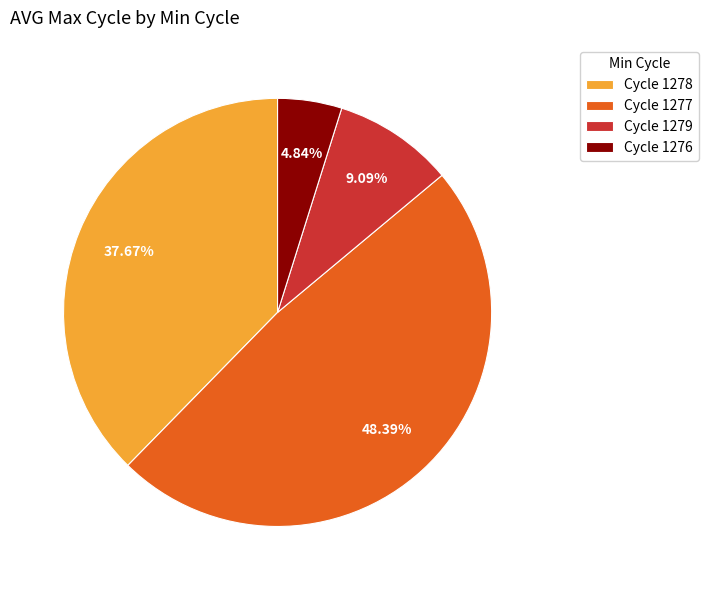

Rank the categories by value from highest to lowest.

Cycle 1277, Cycle 1278, Cycle 1279, Cycle 1276